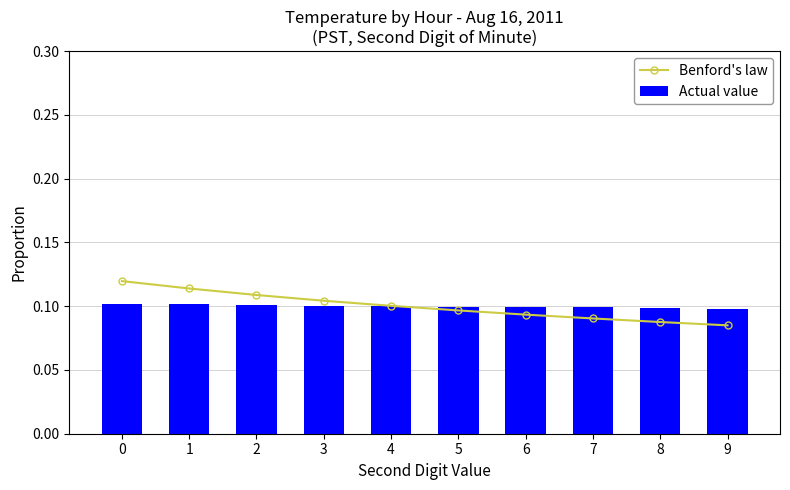

What is the average value of the Benford's law series?

0.1